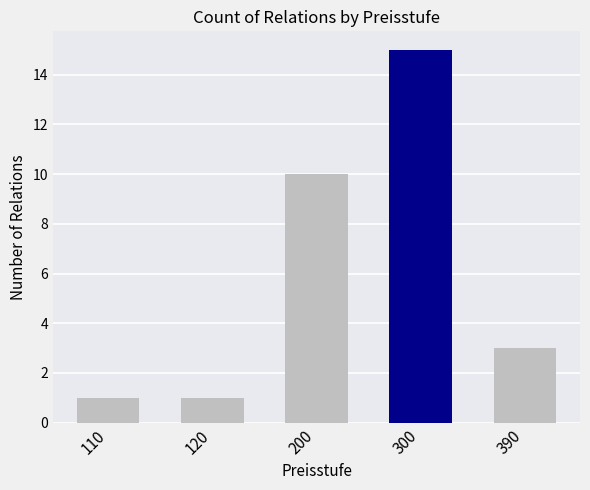

Read the value at 300.

15